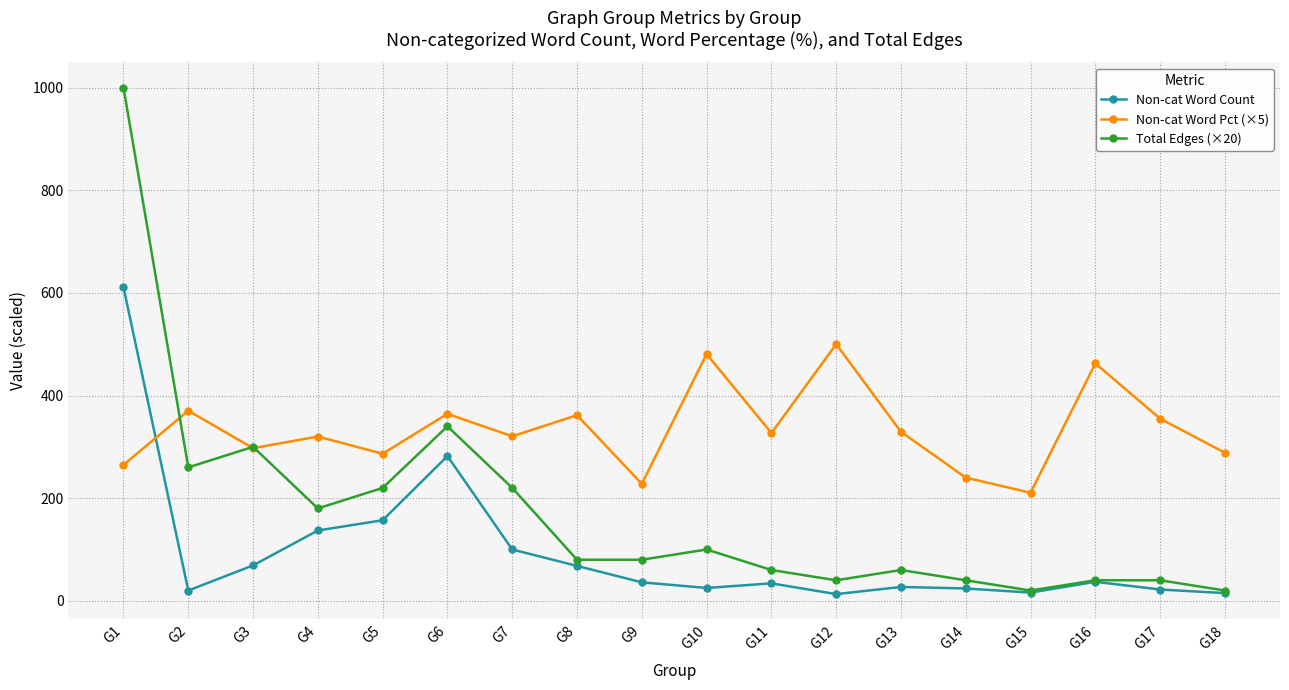

In Non-cat Word Pct (×5), how many points are lower than both neighbors (excluding endpoints)?

6